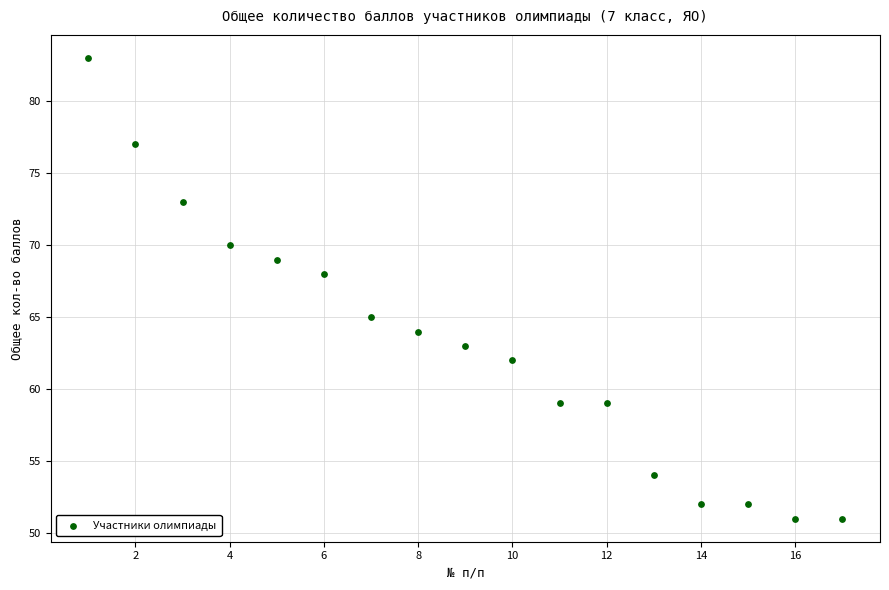

What Y value in the scatter plot is closest to 67?

68